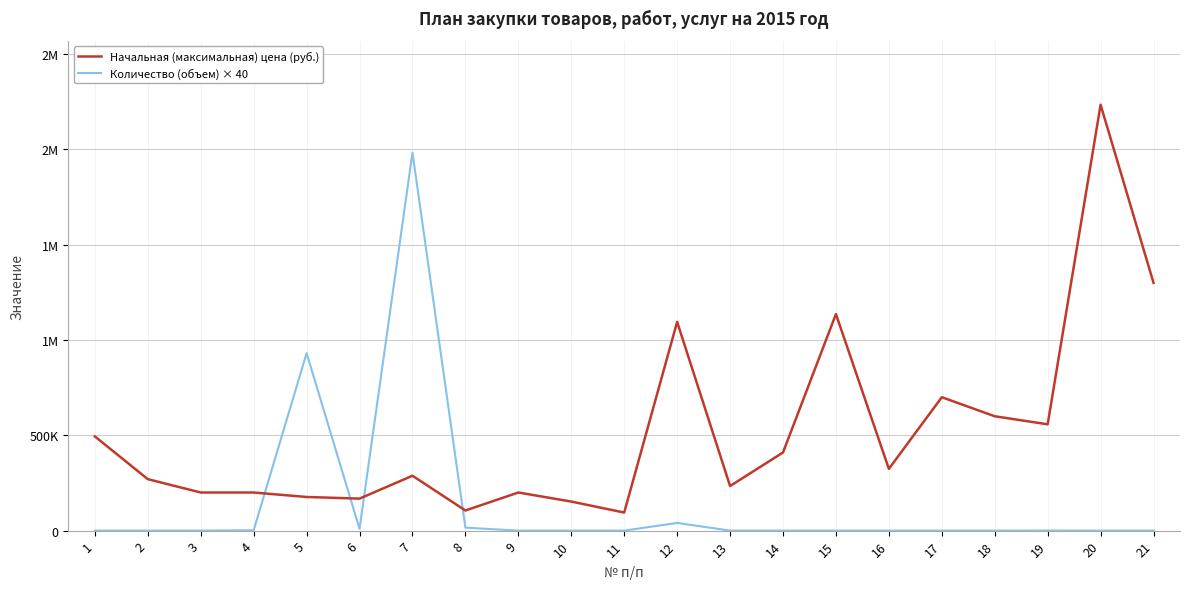

What are all the series names shown in the legend?

Начальная (максимальная) цена (руб.), Количество (объем) × 40